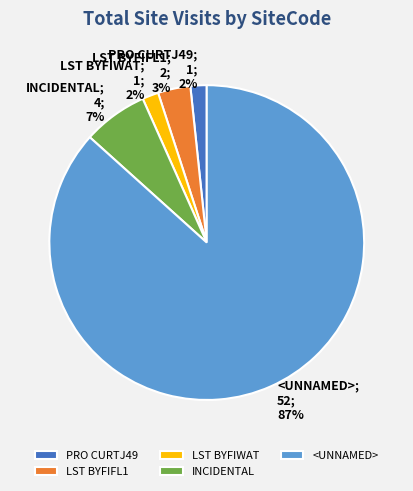

Count the number of slices in the pie.

5